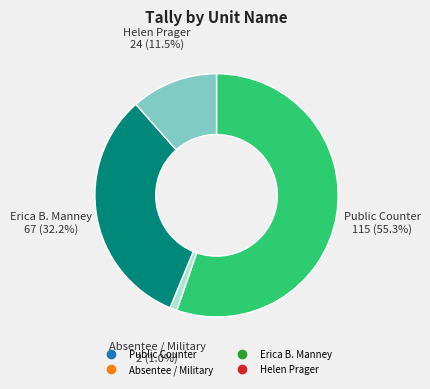

Does any single category account for the majority?

Yes